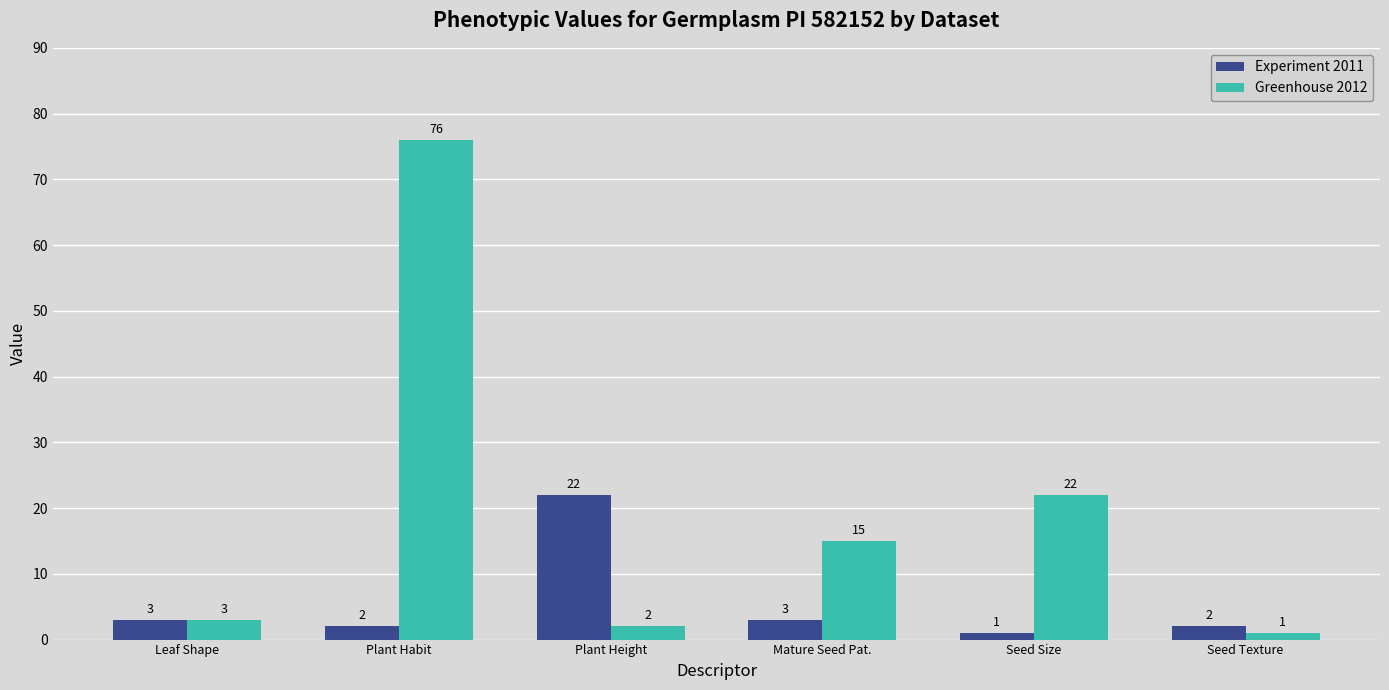

What is the label of the 1st bar from the left?

Leaf Shape